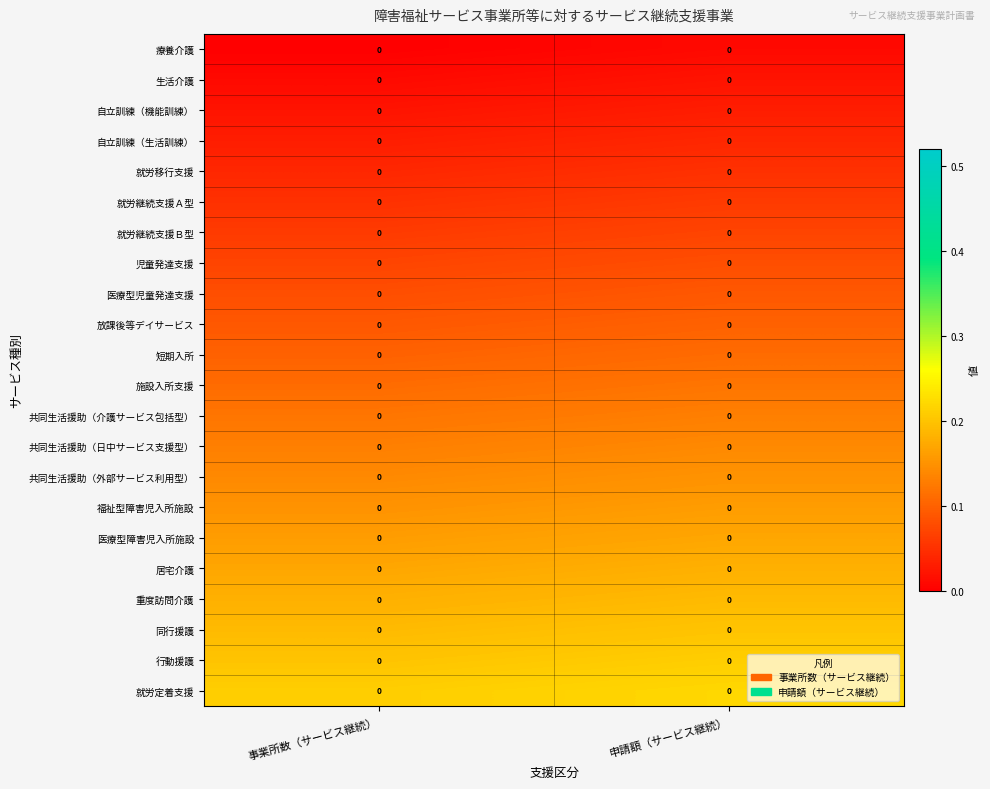

Is it true that 福祉型障害児入所施設 equals 0.1 at 申請額（サービス継続）?

False